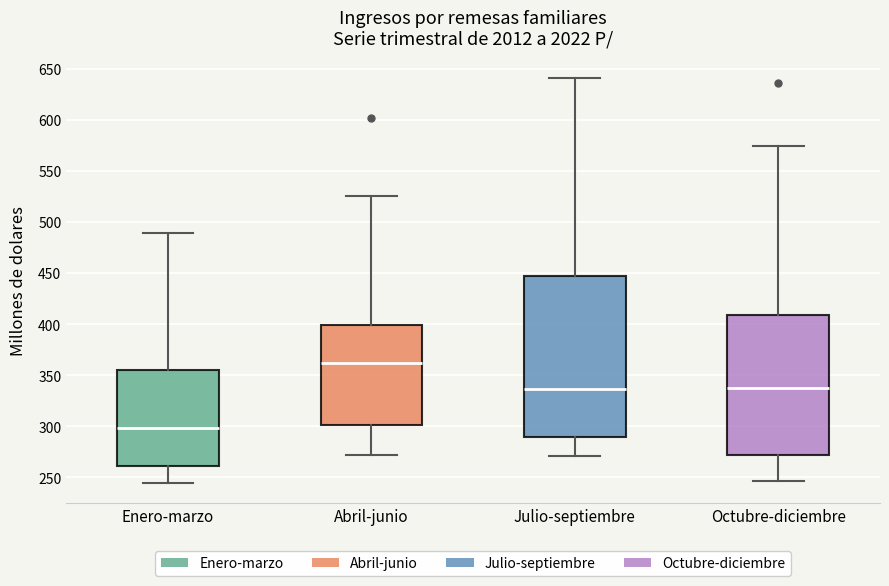

Which box is the tallest, from its lower edge to its upper edge?

Julio-septiembre